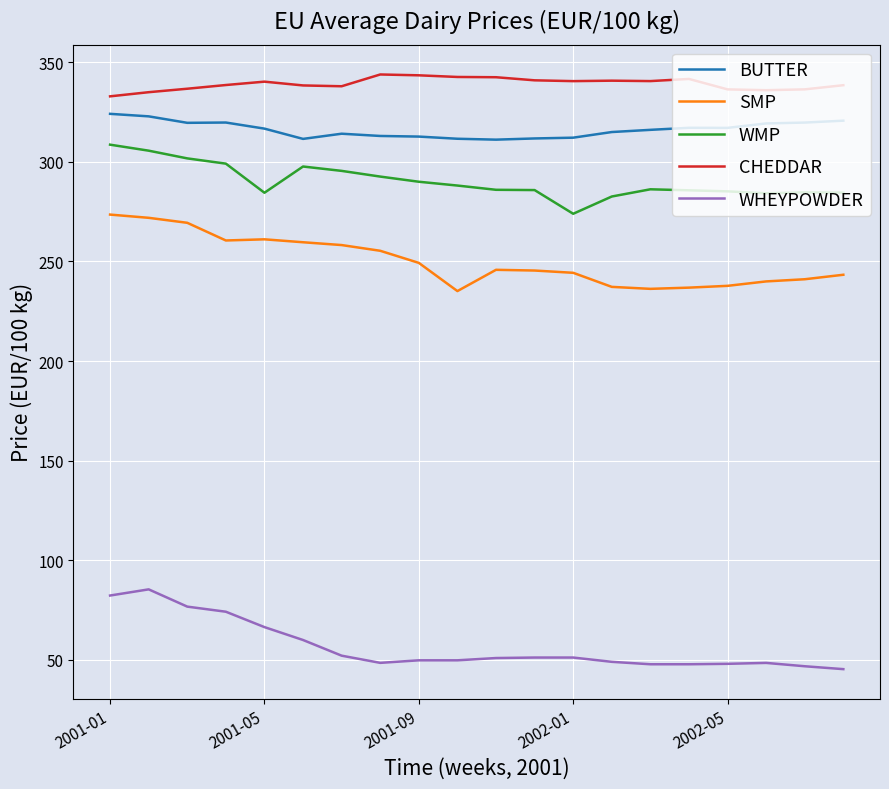

True or false: CHEDDAR and BUTTER cross at least once.

False